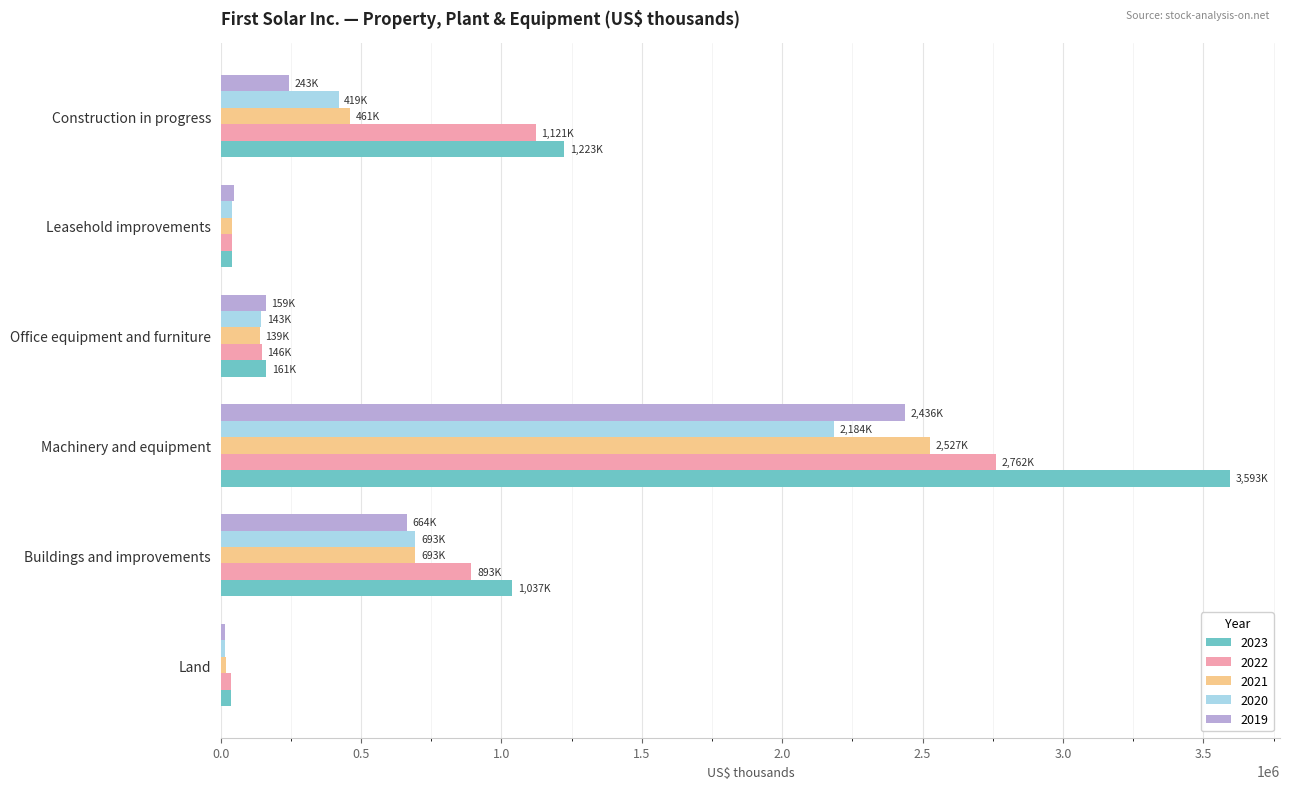

What is the maximum value shown in the chart?

3593347